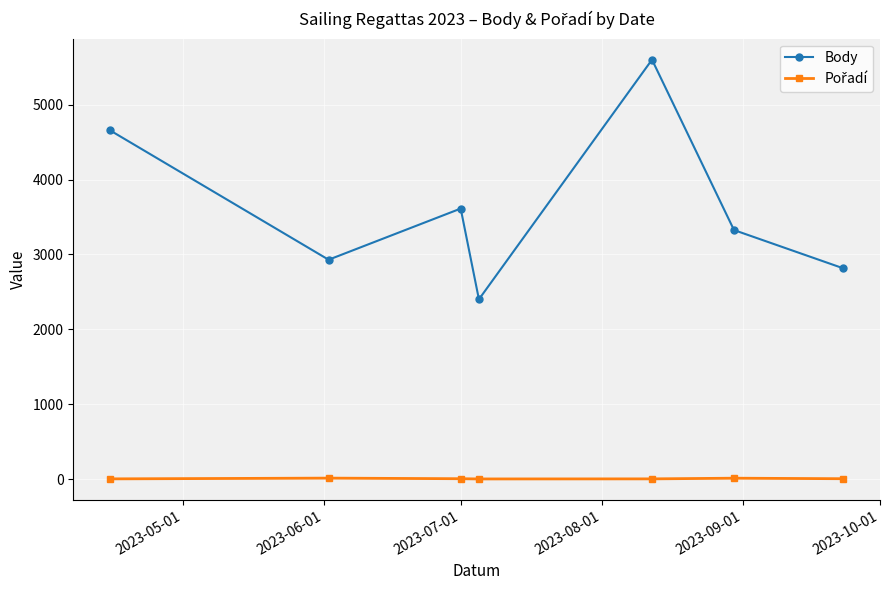

True or false: Body has more than 2 interior local peaks.

False